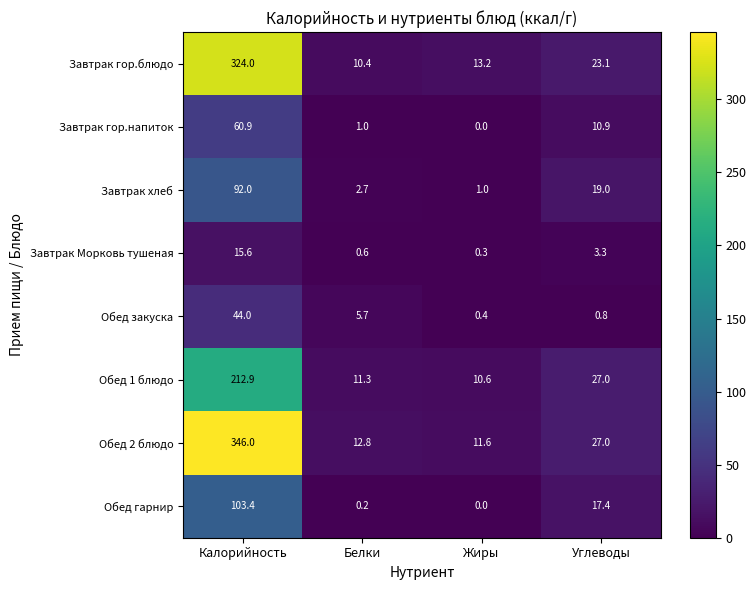

What is the greatest value displayed?

346.0